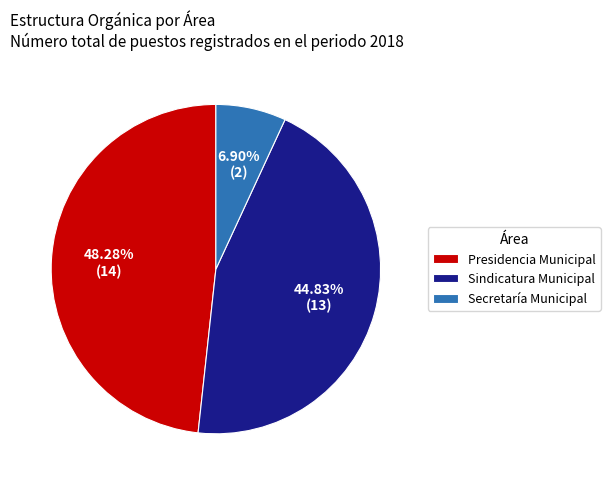

To the nearest percent, what is the combined percentage of Presidencia Municipal and Secretaría Municipal?

55%